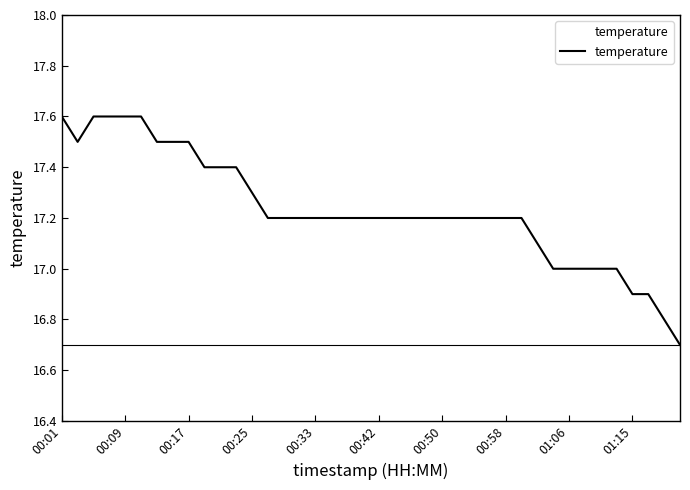

What is the difference between the maximum and minimum values?

0.9